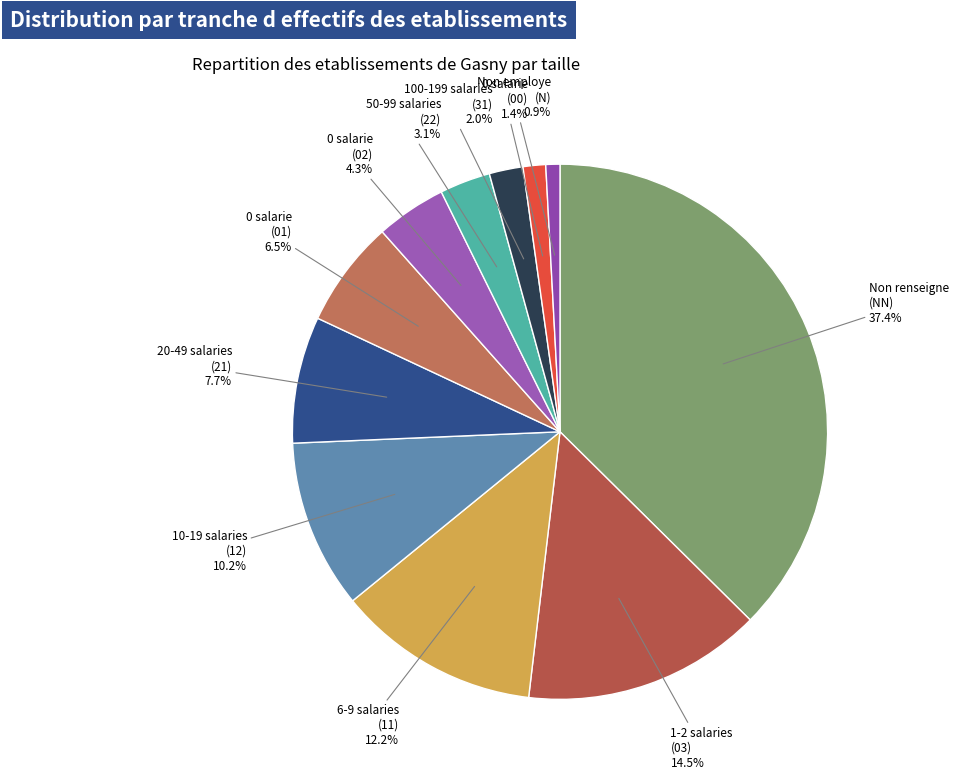

What portion of the pie excludes 1-2 salaries (03)?

85.5%